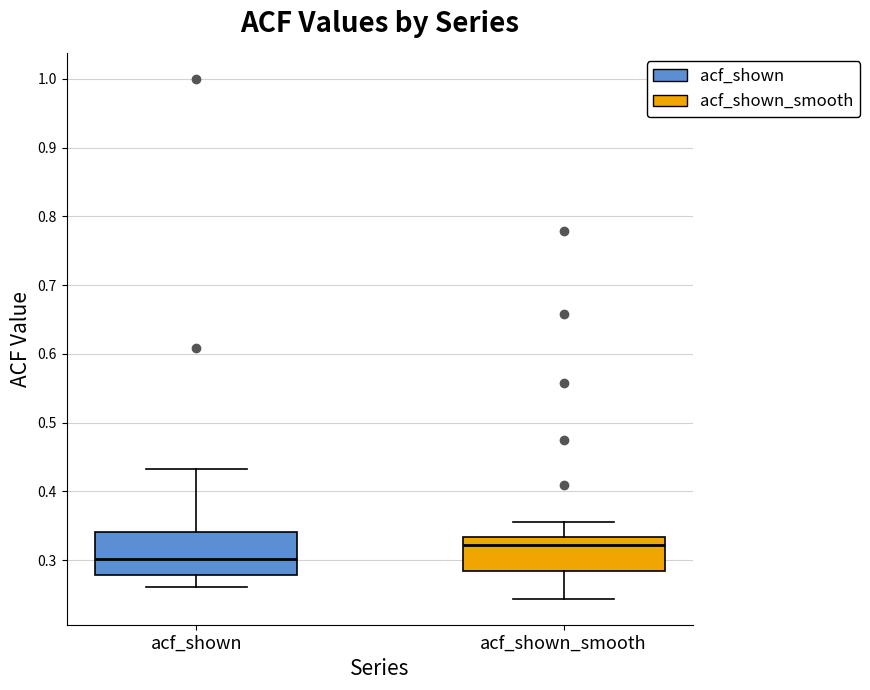

Which box is the tallest, from its lower edge to its upper edge?

acf_shown